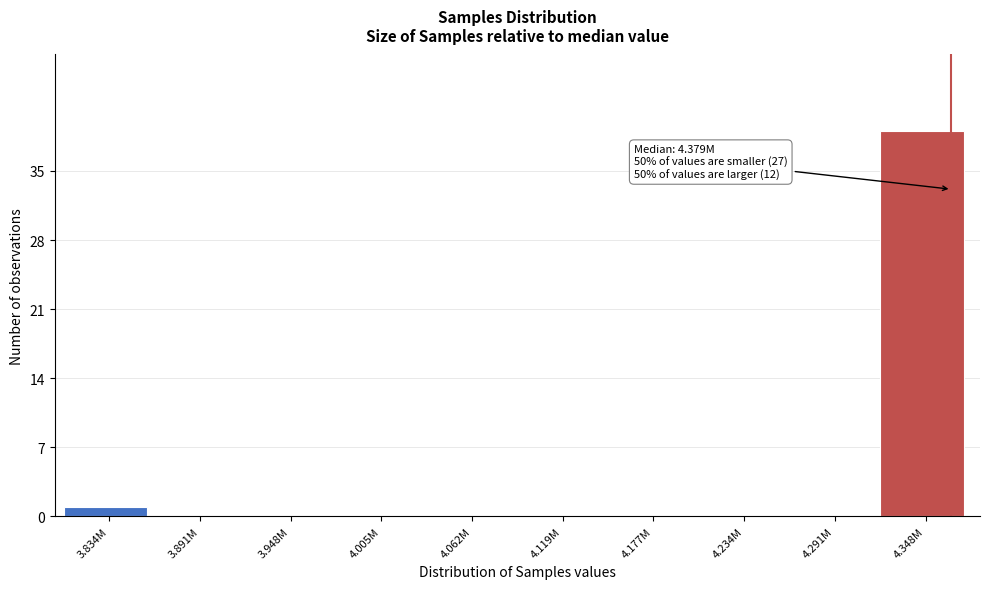

Reading left to right, list all the values displayed in this chart.

3.834M=1	3.891M=0	3.948M=0	4.005M=0	4.062M=0	4.119M=0	4.177M=0	4.234M=0	4.291M=0	4.348M=39